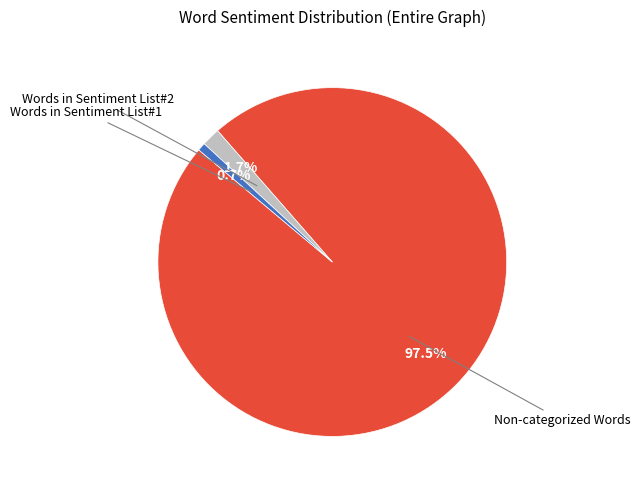

Does any single category account for the majority?

Yes